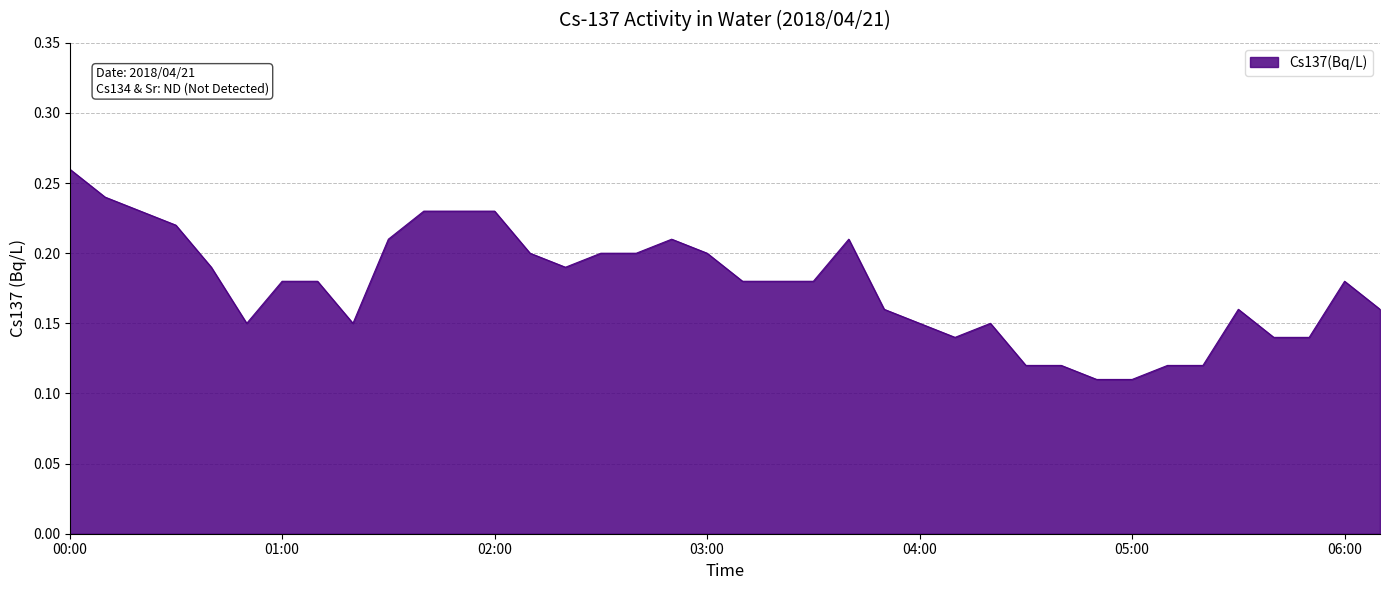

List the labels in order of value, smallest first.

04:50, 05:00, 04:30, 04:40, 05:10, 05:20, 04:10, 05:40, 05:50, 00:50, 01:20, 04:00, 04:20, 03:50, 05:30, 06:10, 01:00, 01:10, 03:10, 03:20, 03:30, 06:00, 00:40, 02:20, 02:10, 02:30, 02:40, 03:00, 01:30, 02:50, 03:40, 00:30, 00:20, 01:40, 01:50, 02:00, 00:10, 00:00